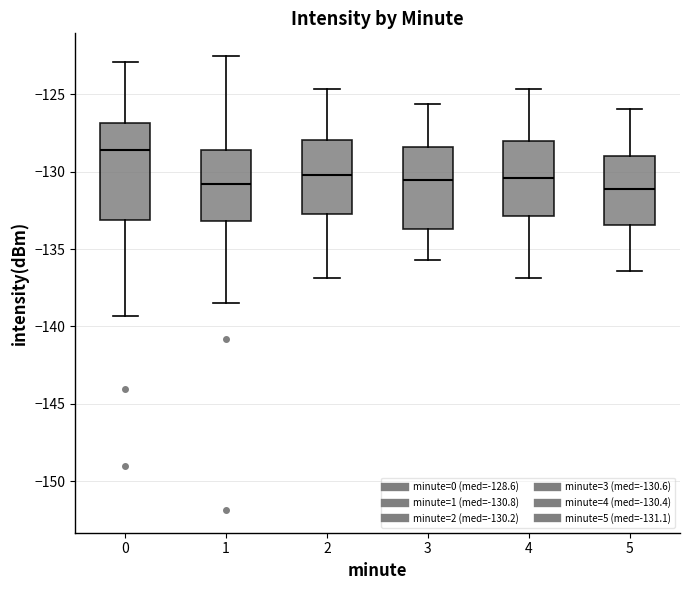

Comparing the boxes themselves (not the whiskers), which one is the tallest?

0